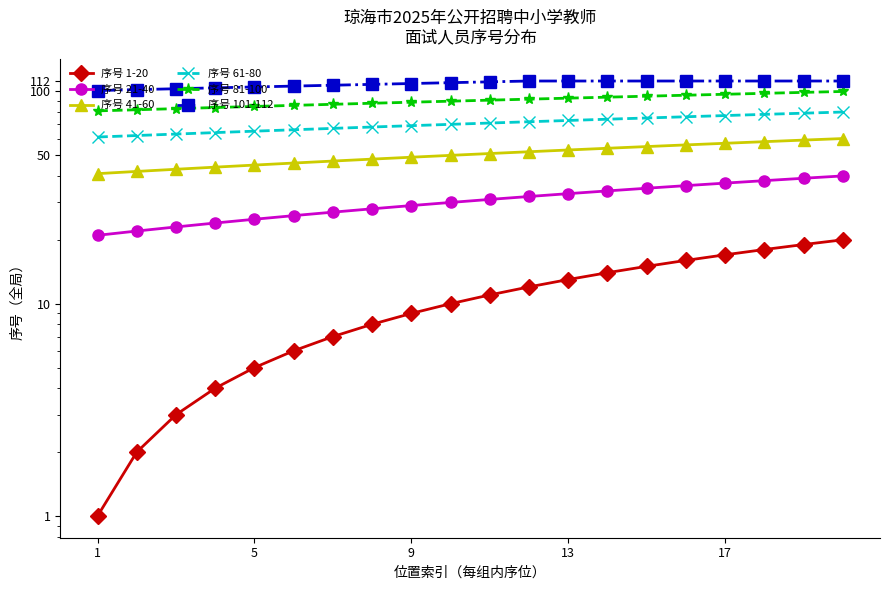

Which series has the largest range (max minus min)?

序号 1-20